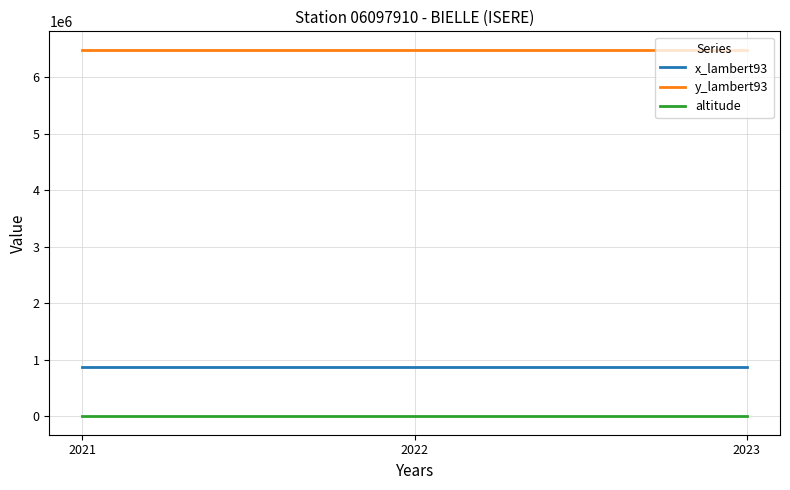

The value of x_lambert93 at 2023 is 1346069. True or false?

False